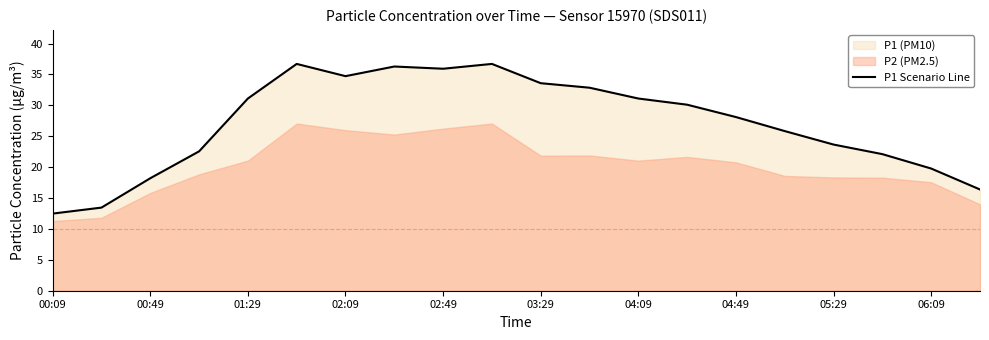

The value of P1 Scenario Line at 00:09 is 4.2. True or false?

False